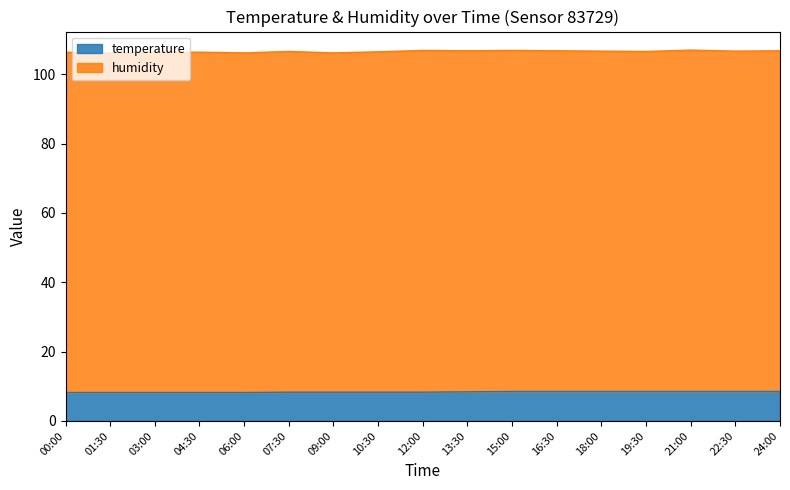

How many categories are shown in the chart?

17